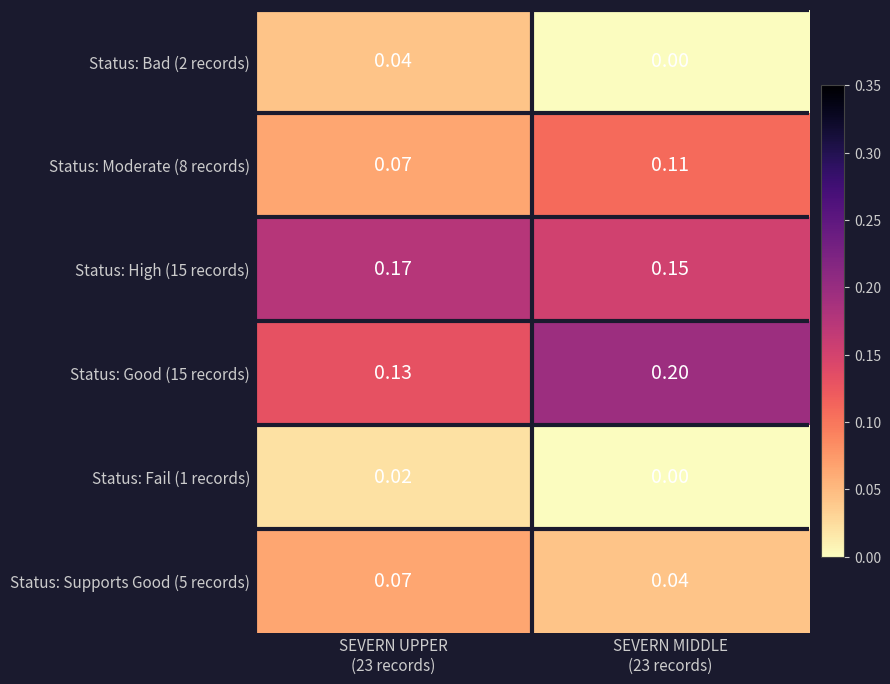

Reading right to left, extract all data points from this chart.

Status: Bad (2 records): SEVERN MIDDLE
(23 records)=0.0	SEVERN UPPER
(23 records)=0.0
Status: Moderate (8 records): SEVERN MIDDLE
(23 records)=0.1	SEVERN UPPER
(23 records)=0.1
Status: High (15 records): SEVERN MIDDLE
(23 records)=0.1	SEVERN UPPER
(23 records)=0.2
Status: Good (15 records): SEVERN MIDDLE
(23 records)=0.2	SEVERN UPPER
(23 records)=0.1
Status: Fail (1 records): SEVERN MIDDLE
(23 records)=0.0	SEVERN UPPER
(23 records)=0.0
Status: Supports Good (5 records): SEVERN MIDDLE
(23 records)=0.0	SEVERN UPPER
(23 records)=0.1